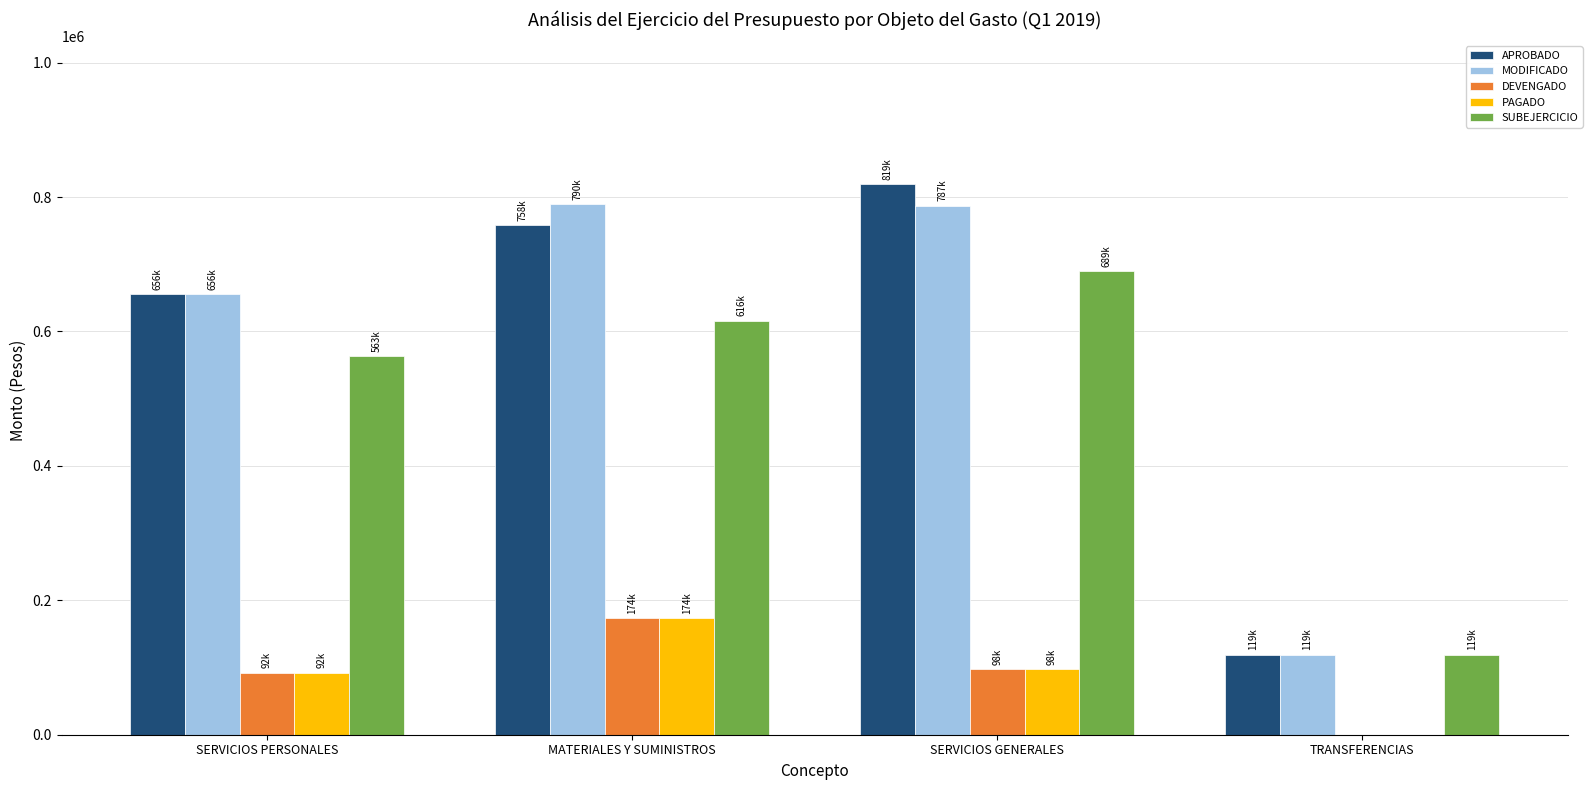

Which category has the highest value across all series?

SERVICIOS GENERALES